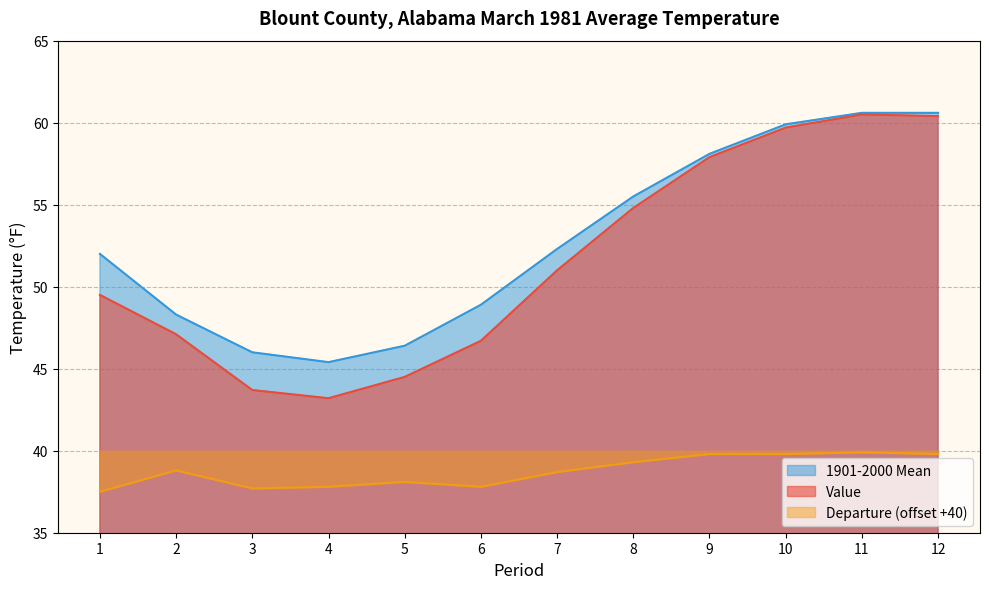

Reading left to right, extract all data points from this chart.

Value: 49.5	47.1	43.7	43.2	44.5	46.7	51.0	54.8	57.9	59.7	60.5	60.4
1901-2000 Mean: 52.0	48.3	46.0	45.4	46.4	48.9	52.3	55.5	58.1	59.9	60.6	60.6
Departure: 37.5	38.8	37.7	37.8	38.1	37.8	38.7	39.3	39.8	39.8	39.9	39.8